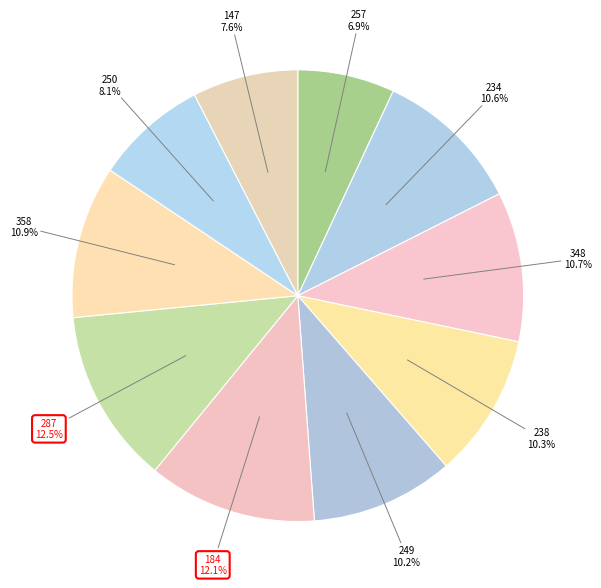

Which slice is the smallest?

257